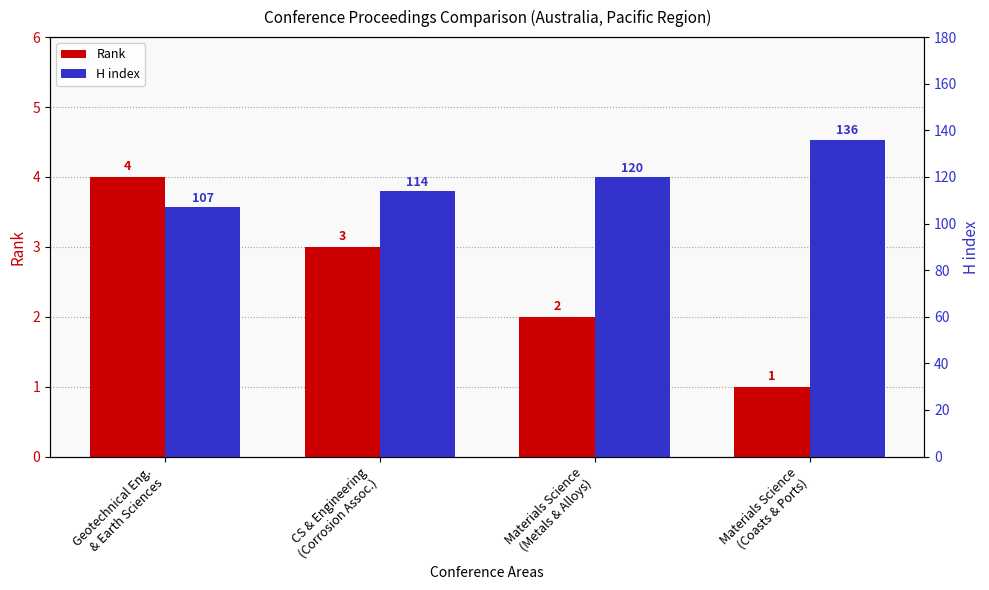

Which category has the lowest value across all series?

Materials Science
(Coasts & Ports)